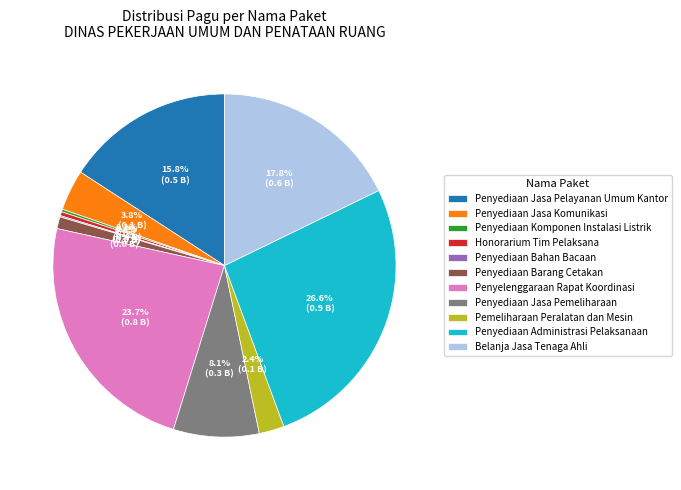

Is Penyediaan Barang Cetakan the majority of the pie?

No